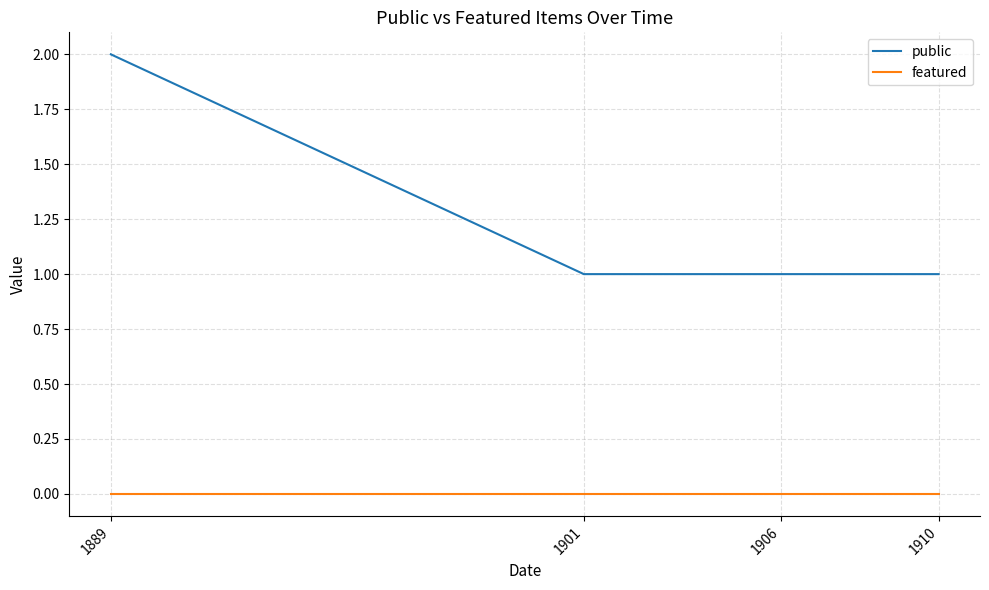

Is the value of public at 1906 greater than the value of featured at 1906?

Yes